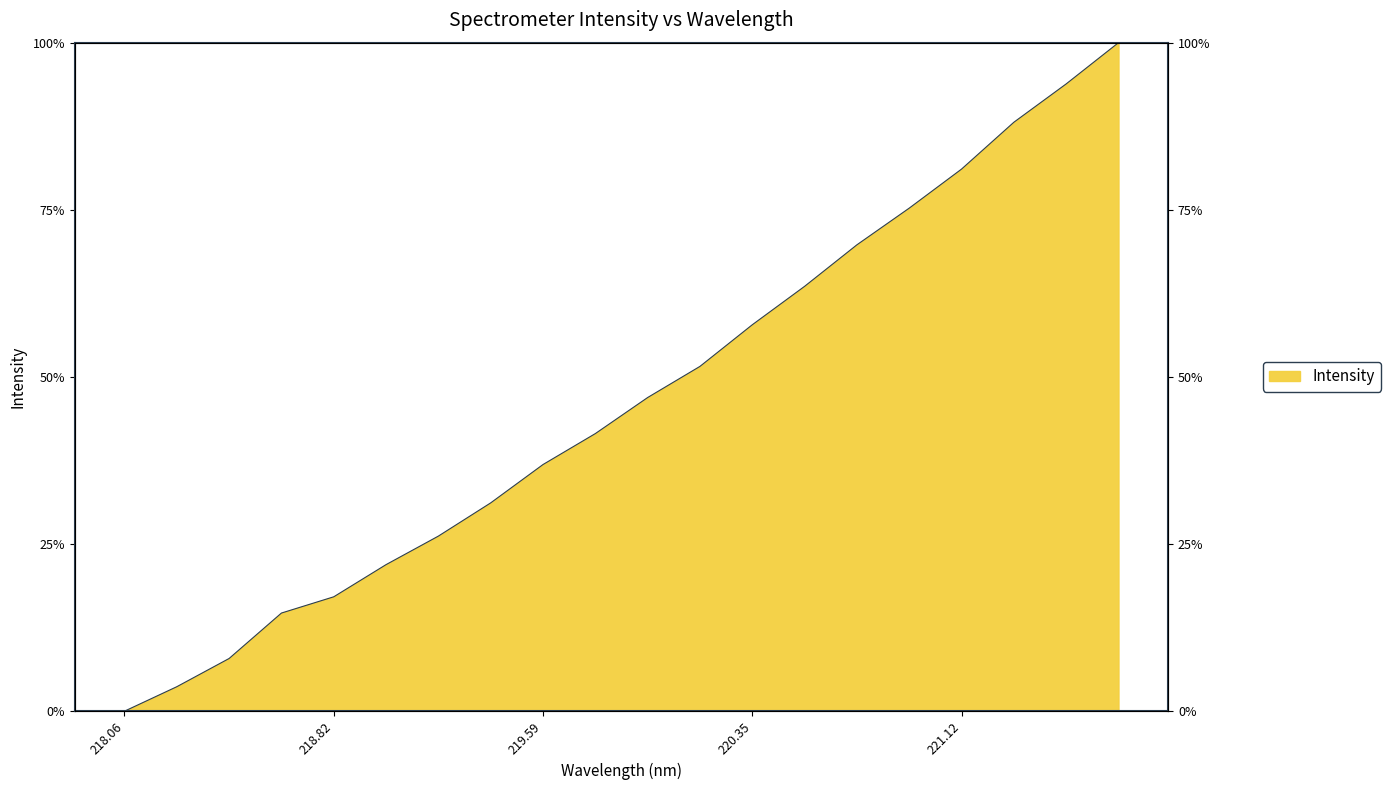

The value at 218.82 is 0.2. True or false?

True